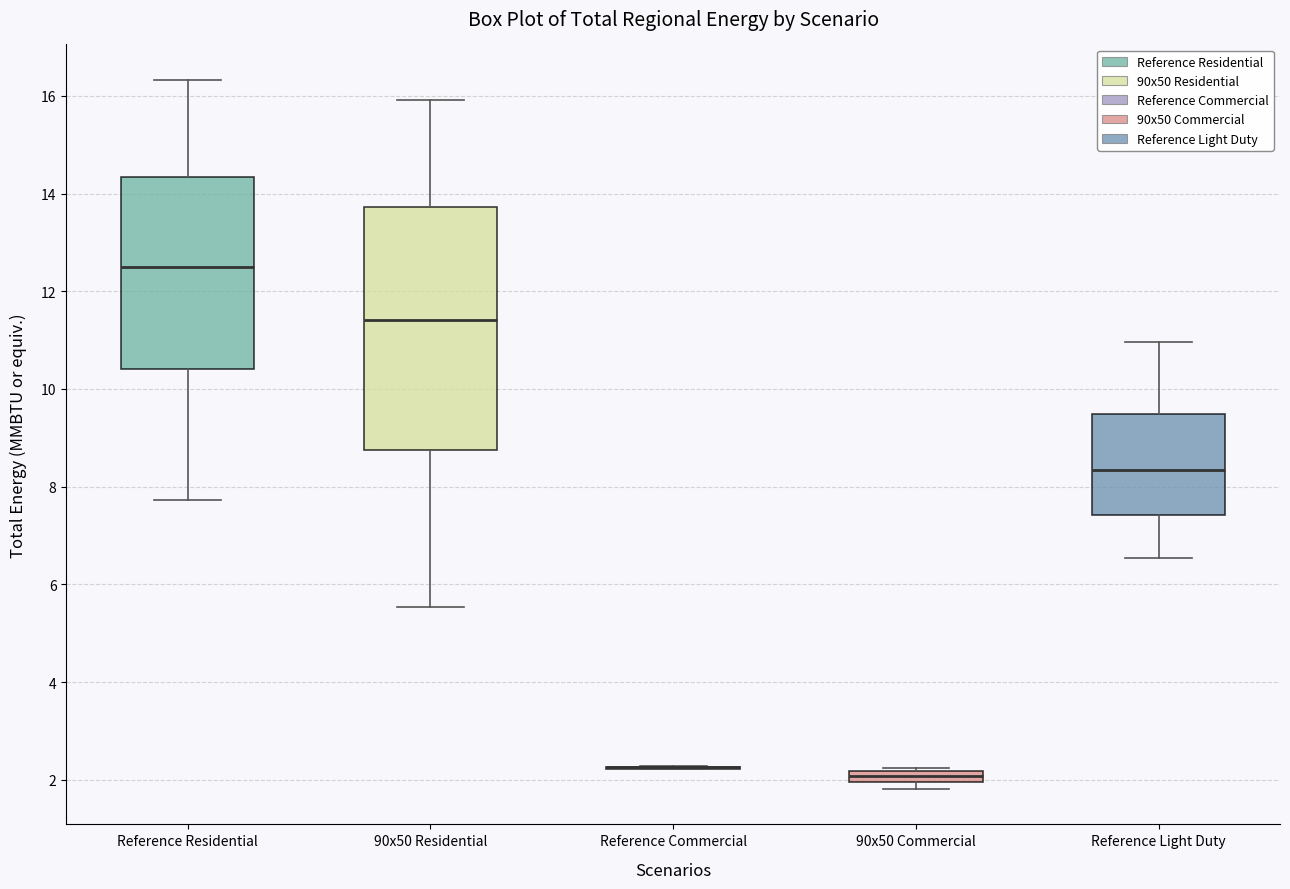

Comparing the boxes themselves (not the whiskers), which one is the tallest?

90x50 Residential